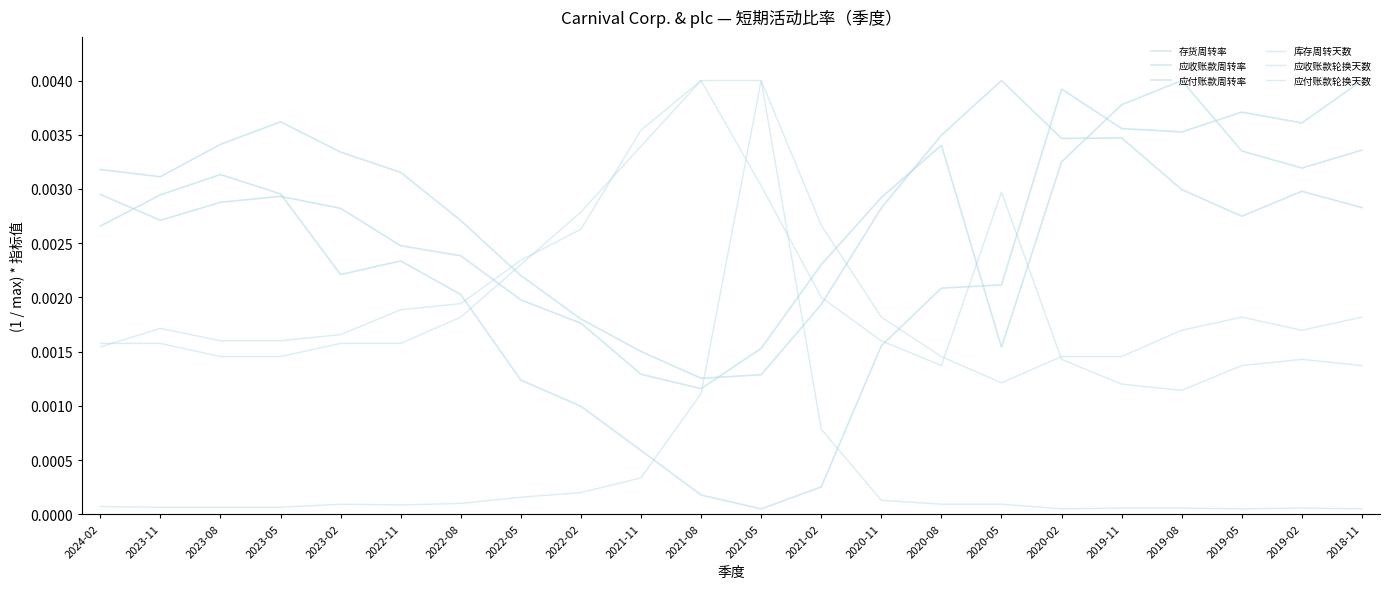

What position from the right is 2020-05?

7